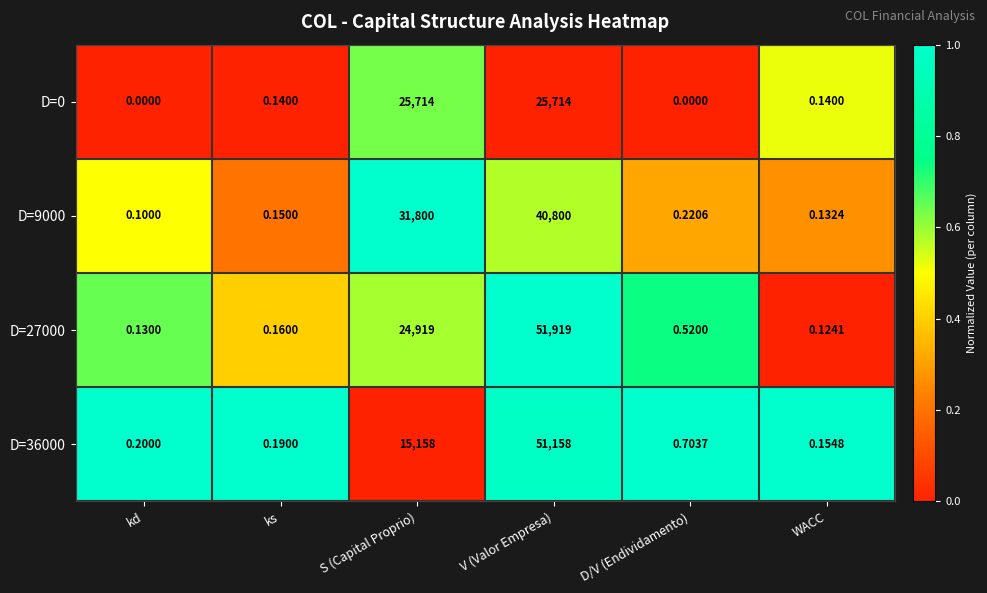

At which label does D=36000 reach its peak?

V (Valor Empresa)